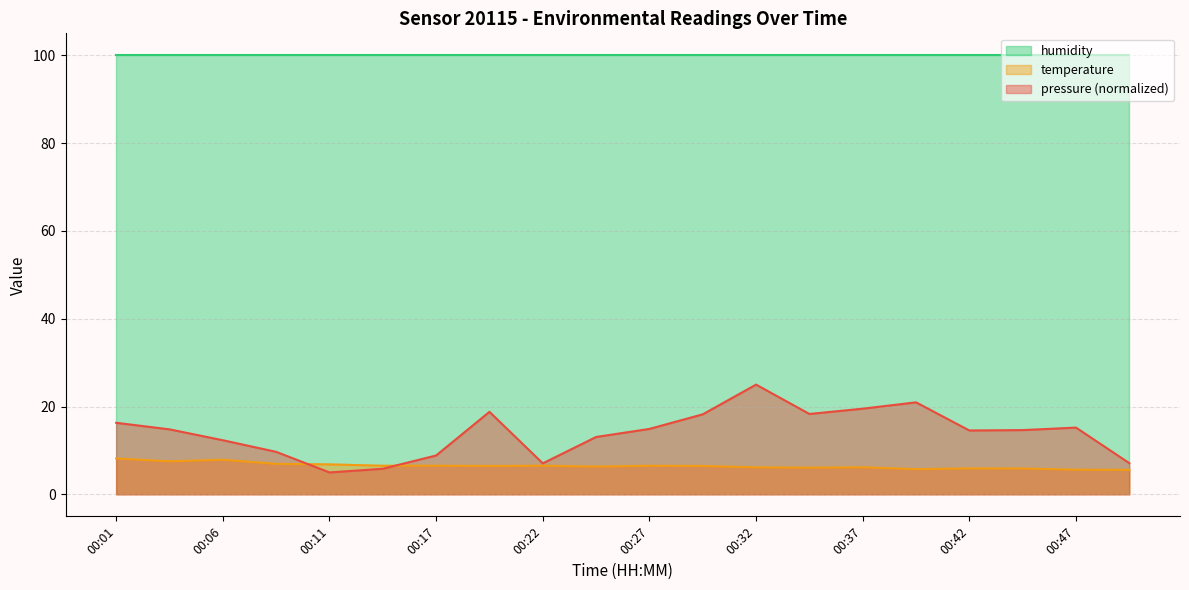

What is the value of the pressure point at the 2nd from the left?

14.8